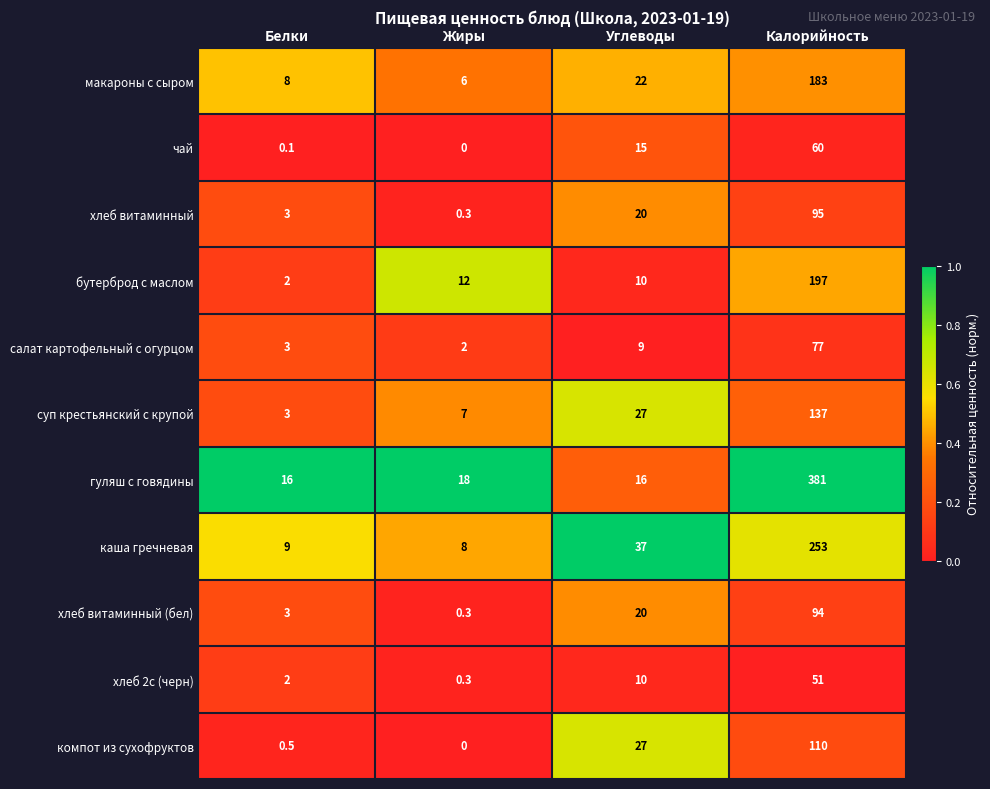

At which category is the sum across all series the highest?

Калорийность